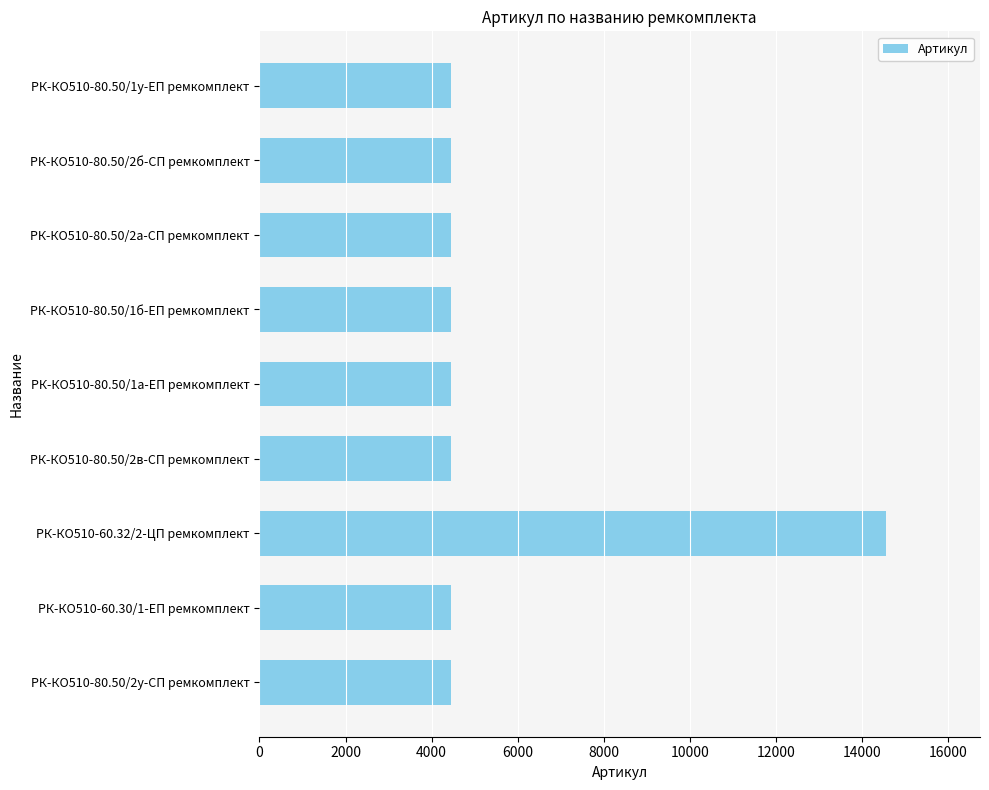

Are the bars horizontal?

Yes